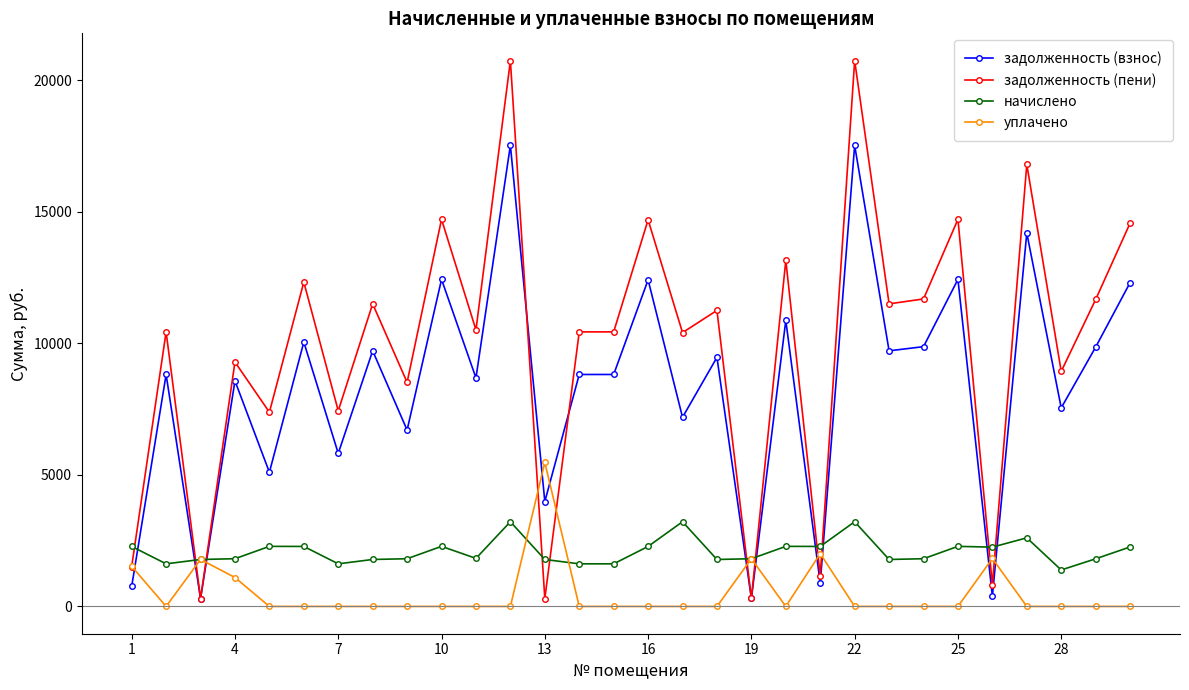

What is the highest value of the задолженность (пени) series?

20754.7